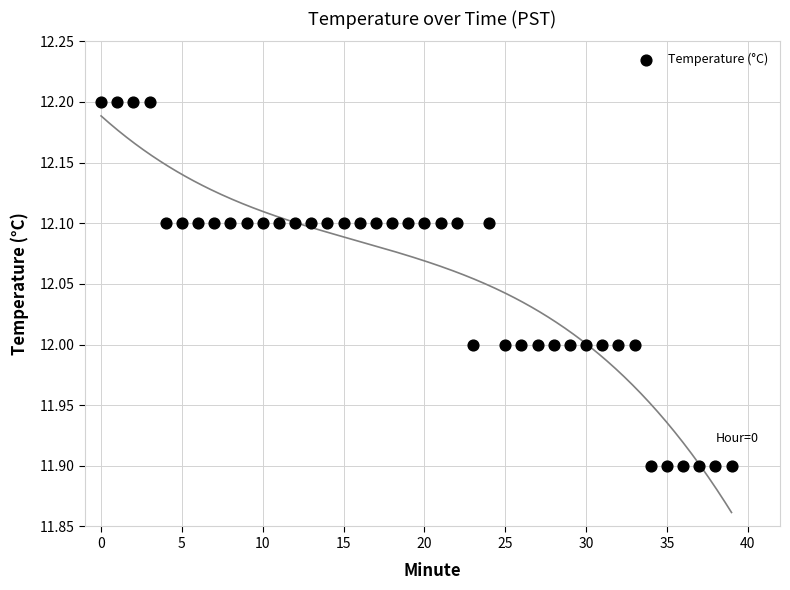

What is the range of Y values (max minus min)?

0.3